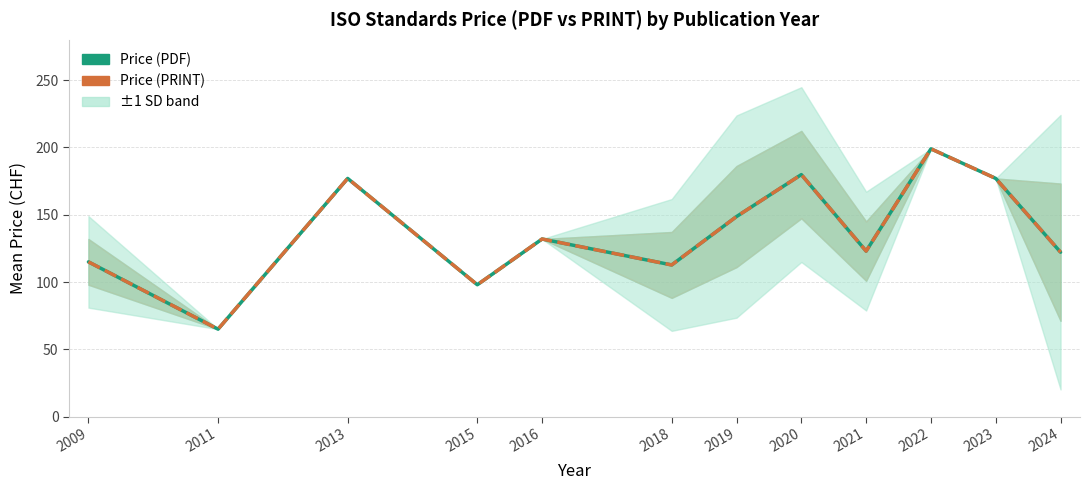

In Price (PDF), how many points are lower than both neighbors (excluding endpoints)?

4